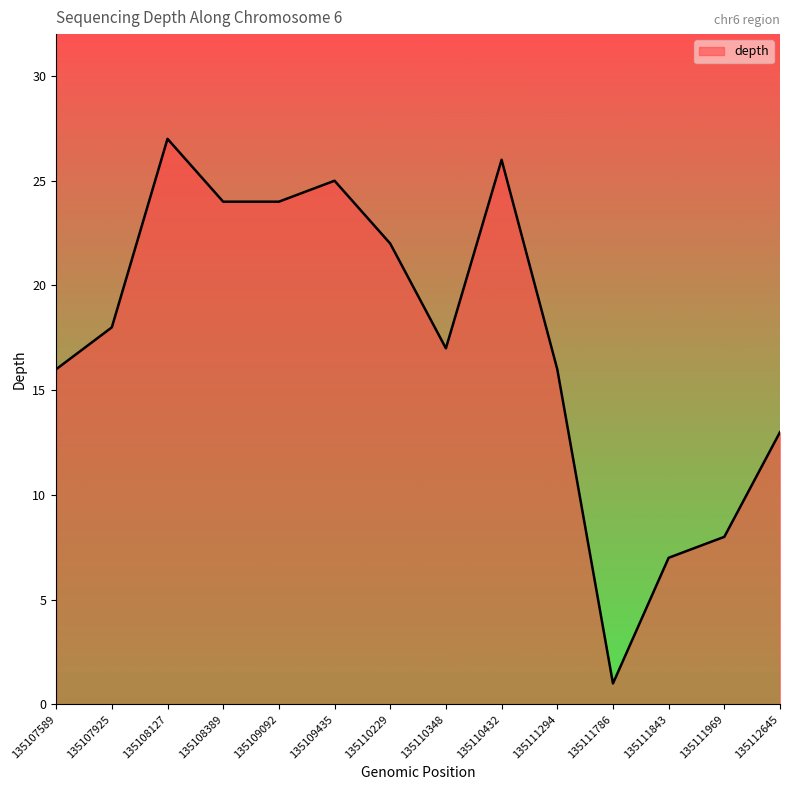

The value at 135108389 is 6. True or false?

False